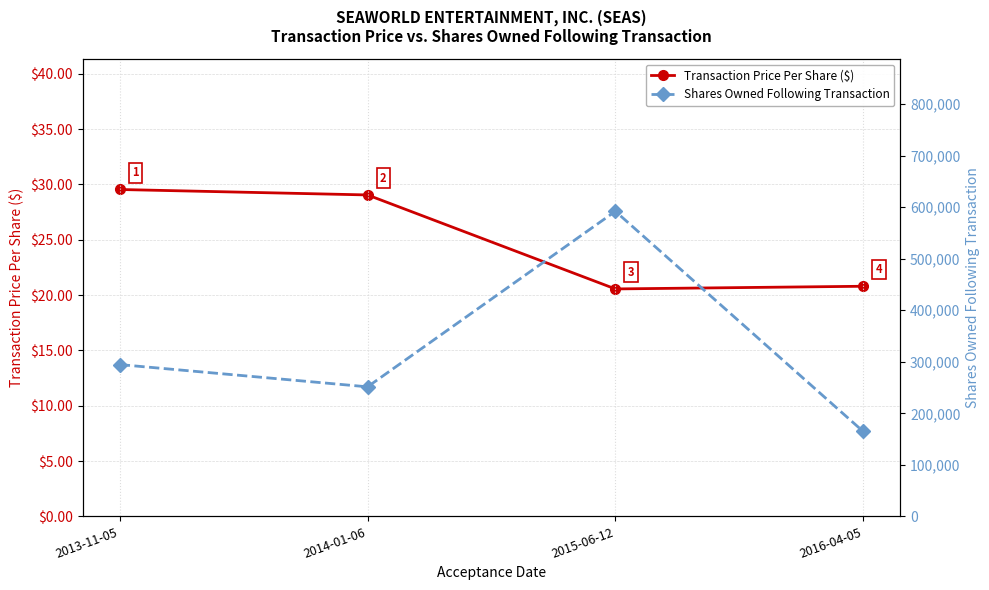

What is the difference between the maximum and minimum values in the Transaction Price Per Share ($) series?

9.0